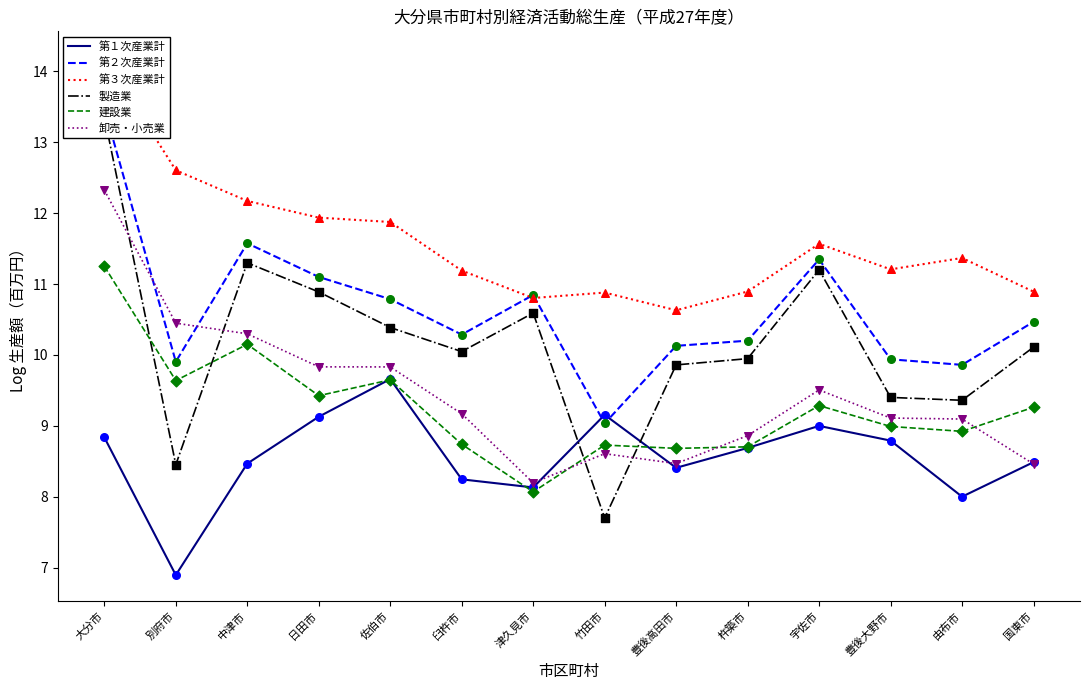

Is the value of 卸売・小売業 at 竹田市 greater than the value of 第１次産業計 at 宇佐市?

No